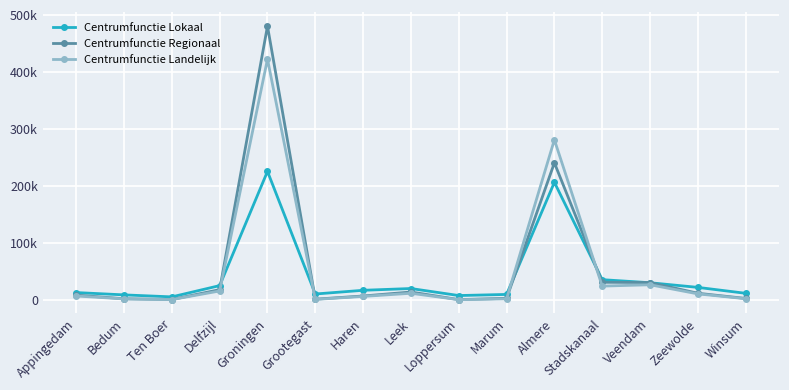

True or false: Centrumfunctie Lokaal has more than 1 interior local peaks.

True